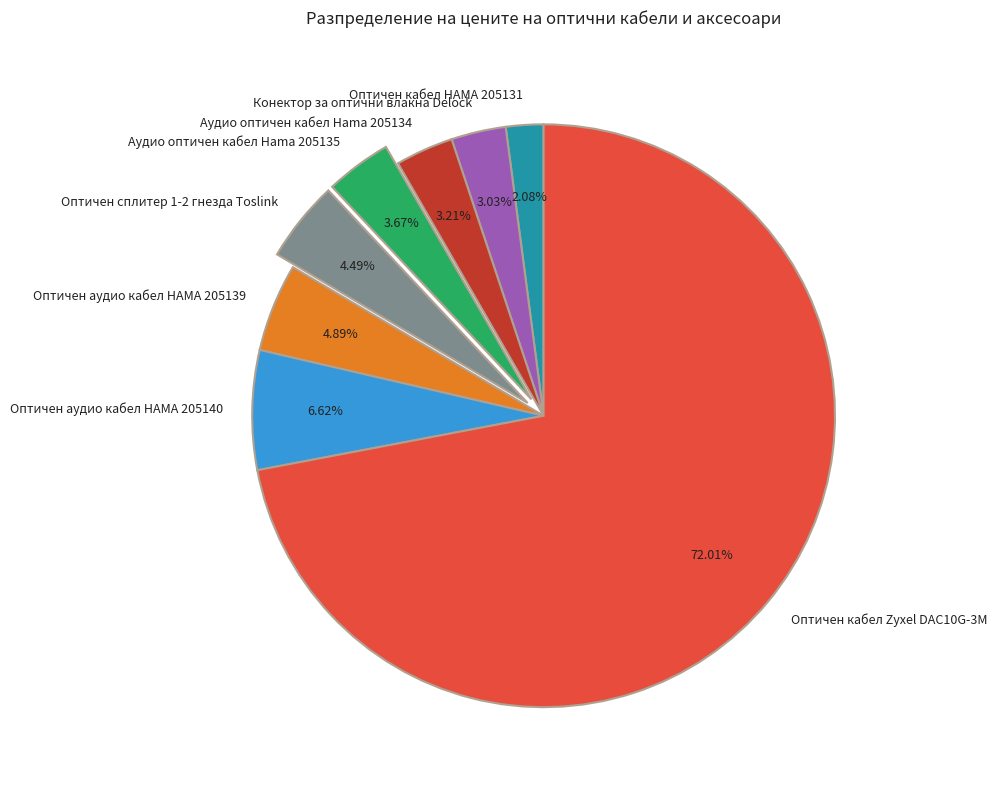

Count the number of slices in the pie.

8